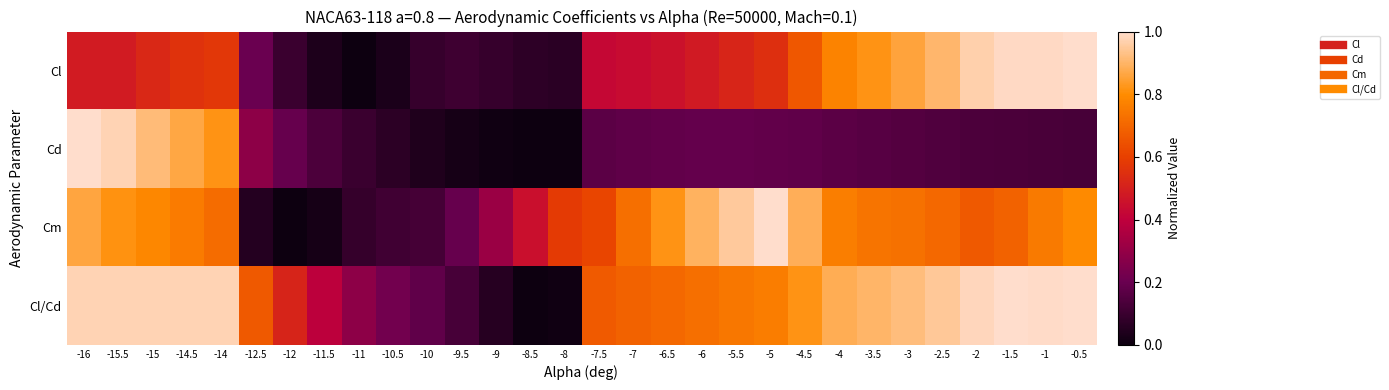

How many data points does each series have?

30